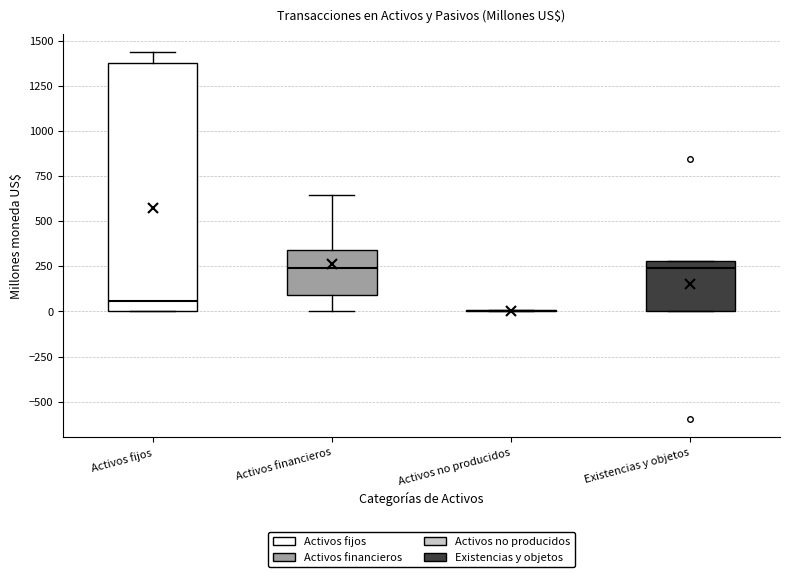

Reading left to right, read every box against the y-axis: the position of its median line, the range the box covers, and the ends of its whiskers. The values are not printed on the chart, so give them approximately, as read against the axis.

Activos fijos: median 50, box 0 to 1400, whiskers 0 to 1450
Activos financieros: median 250, box 100 to 350, whiskers 0 to 650
Activos no producidos: box collapsed to a line at 0, whiskers 0 to 0
Existencias y objetos: median 250, box 0 to 300, whiskers 0 to 300